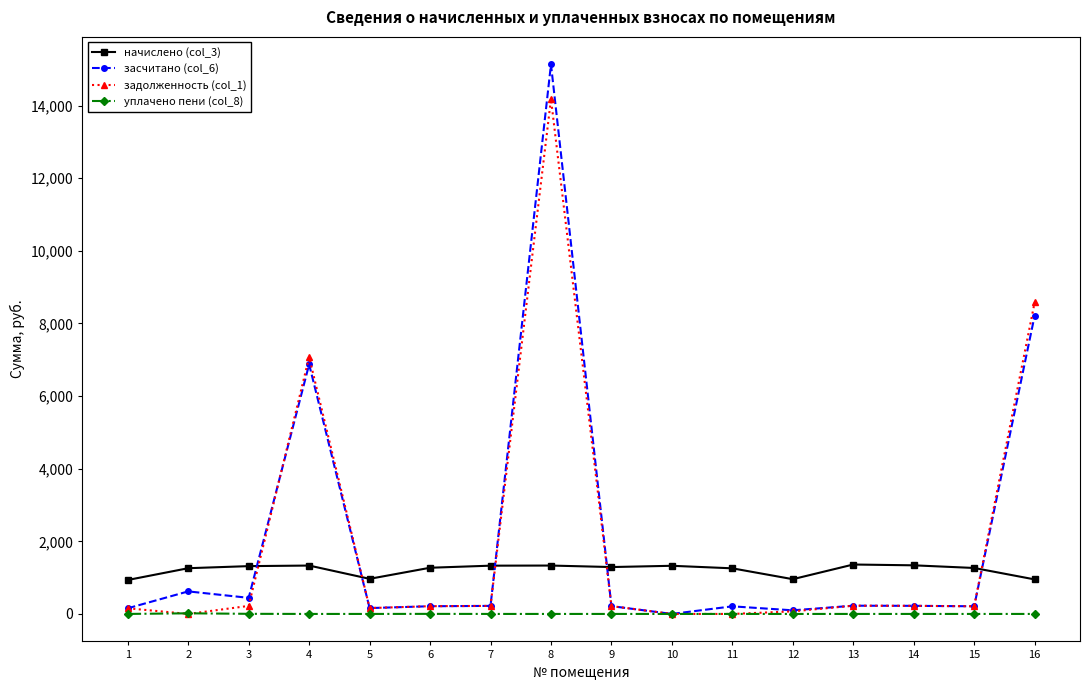

How many data points in задолженность (col_1) are above 215?

8